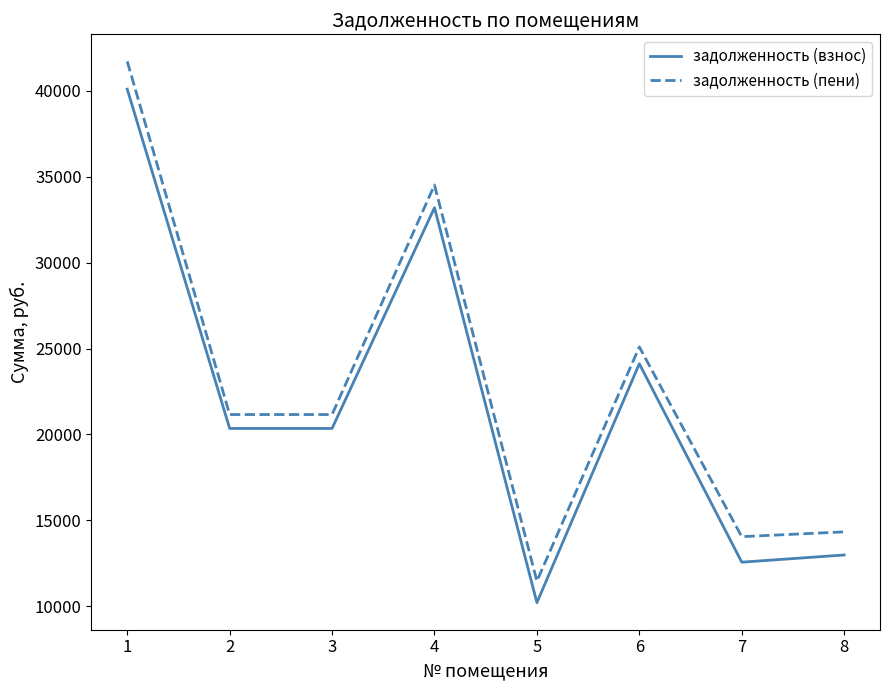

True or false: задолженность (взнос) and задолженность (пени) cross at least once.

False